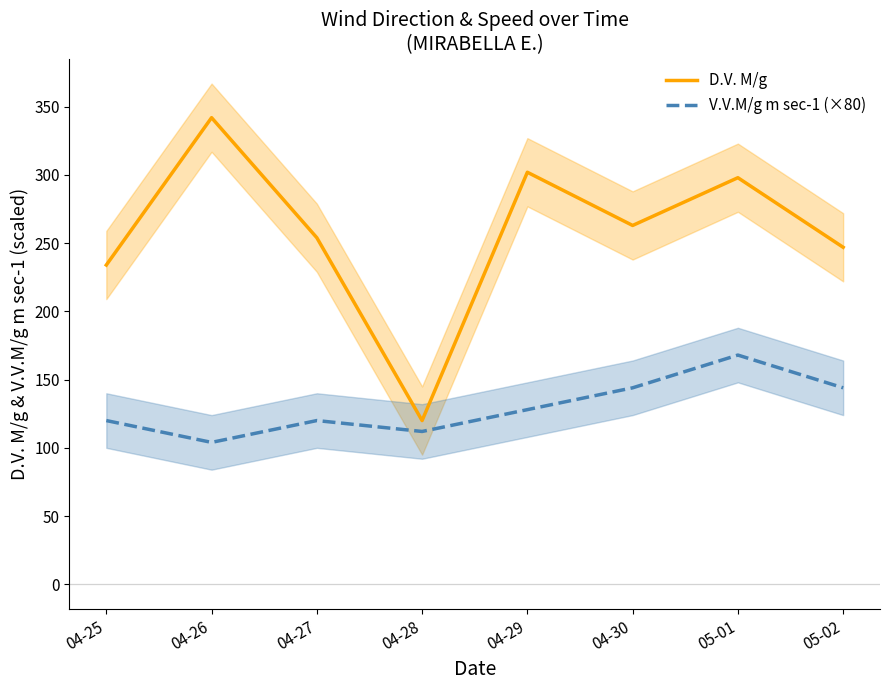

How many interior local peaks does the V.V.M/g m sec-1 (×80) series have?

2